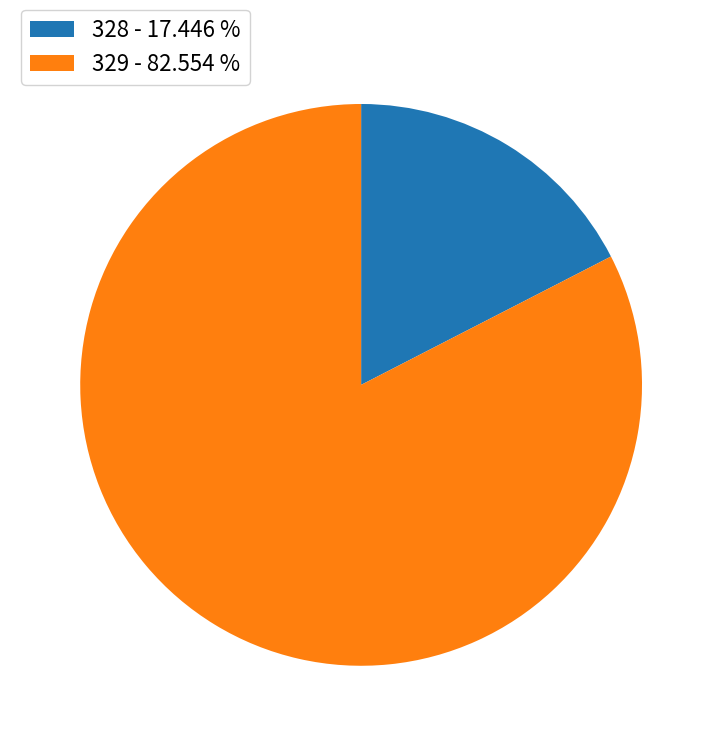

Combined, do 328 - 17.446 % and 329 - 82.554 % account for over 50%?

Yes